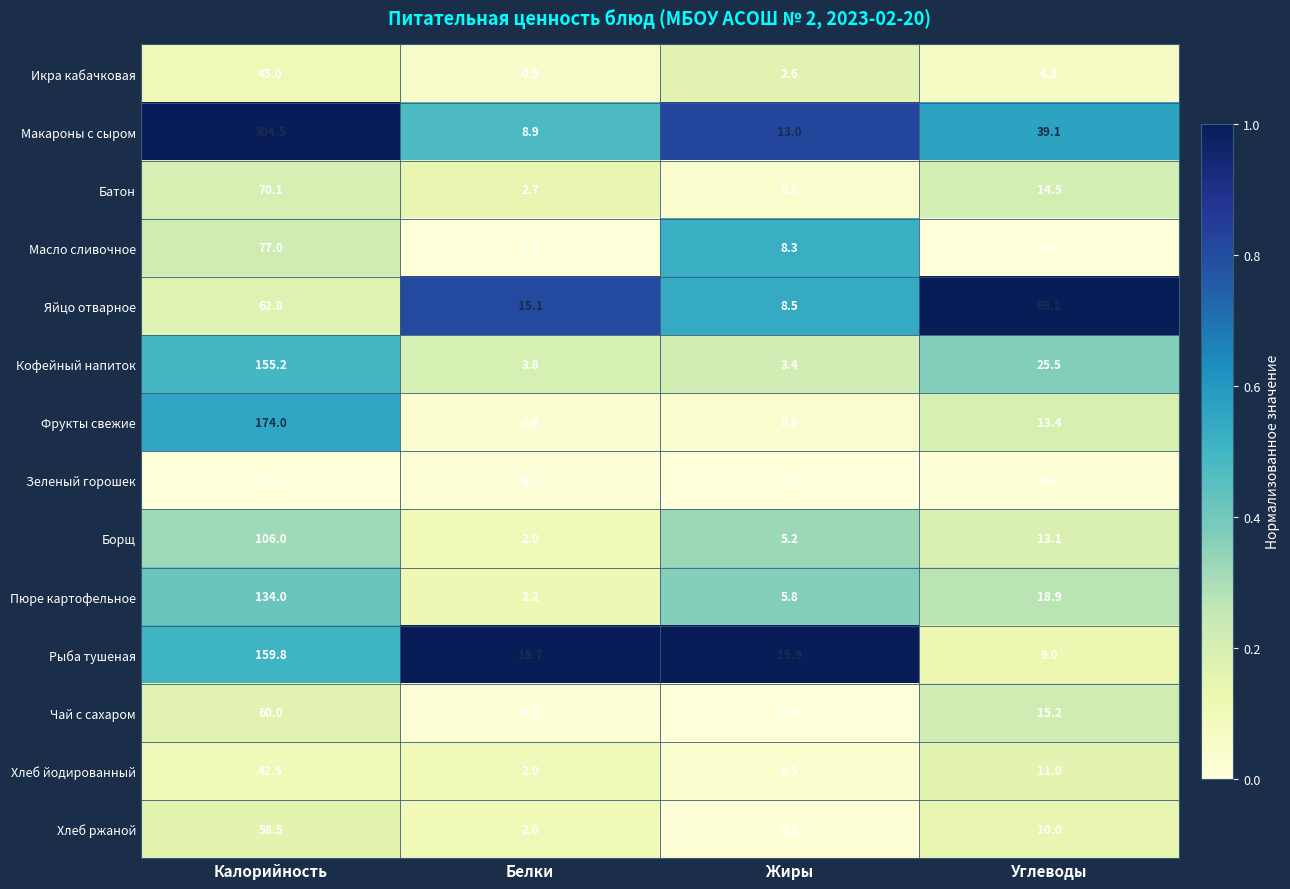

Is it true that Масло сливочное equals 14.8 at Жиры?

False